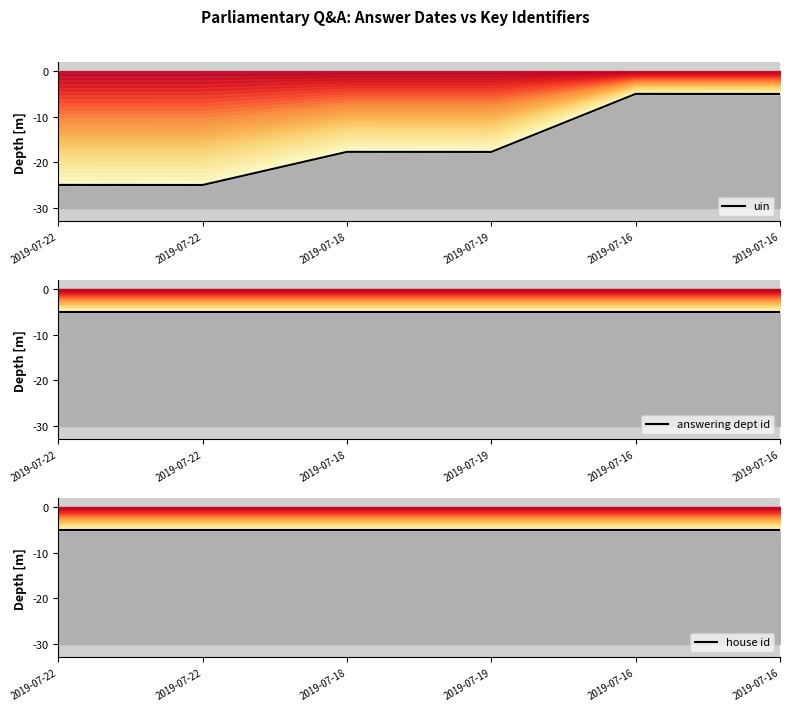

Rank the categories by house id value from highest to lowest.

2019-07-22, 2019-07-22, 2019-07-18, 2019-07-19, 2019-07-16, 2019-07-16